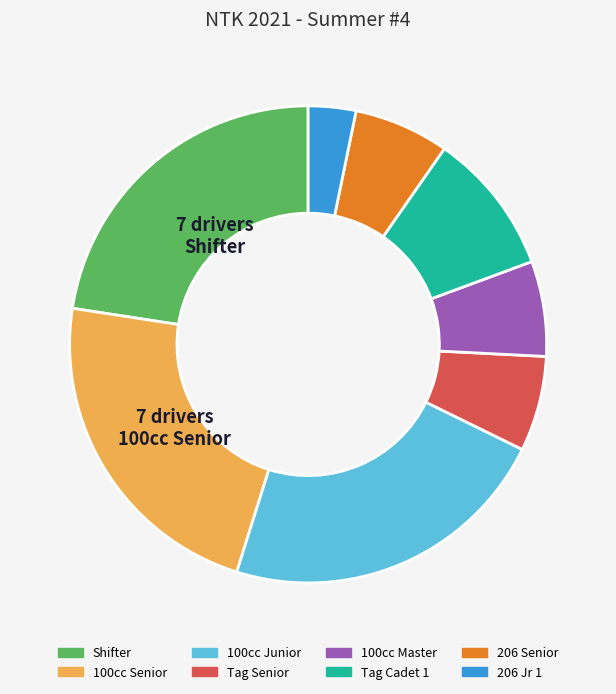

Which category has the smallest portion of the pie?

206 Jr 1